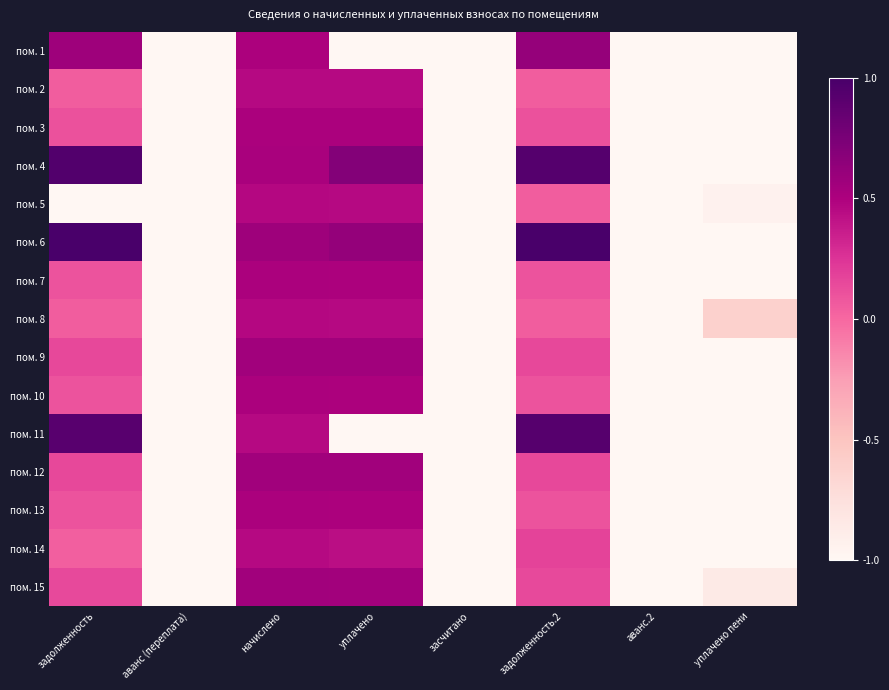

What is the maximum value shown in the chart?

1.0